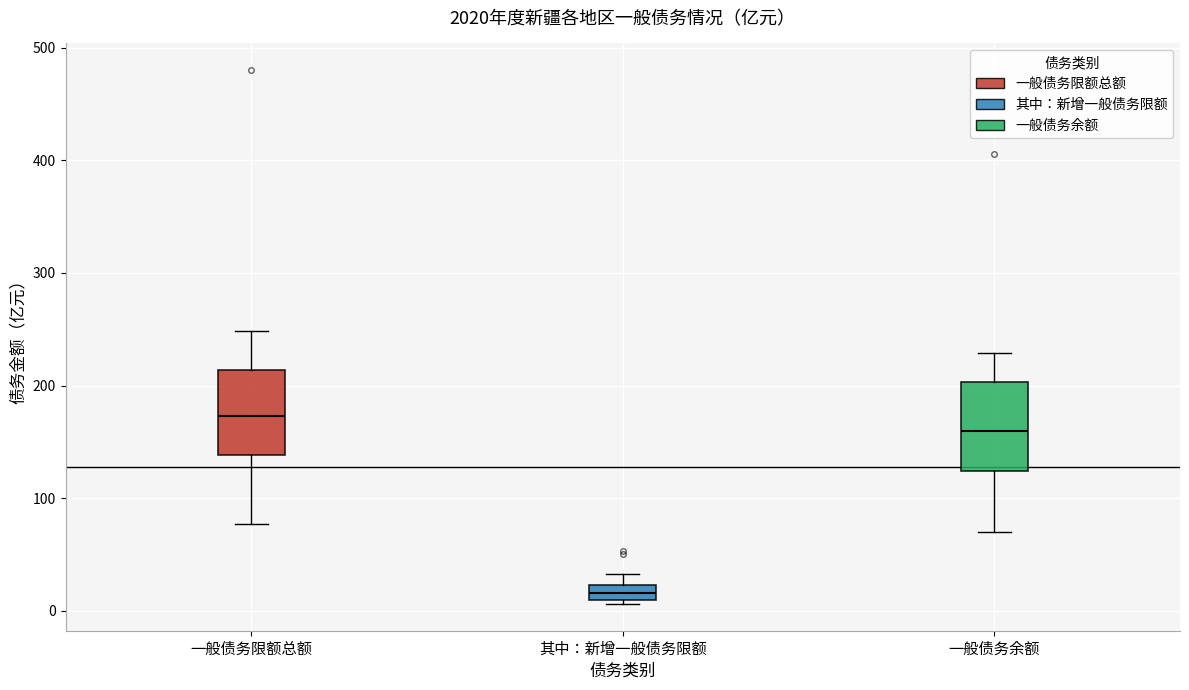

Which box has the lowest median line?

其中：新增一般债务限额